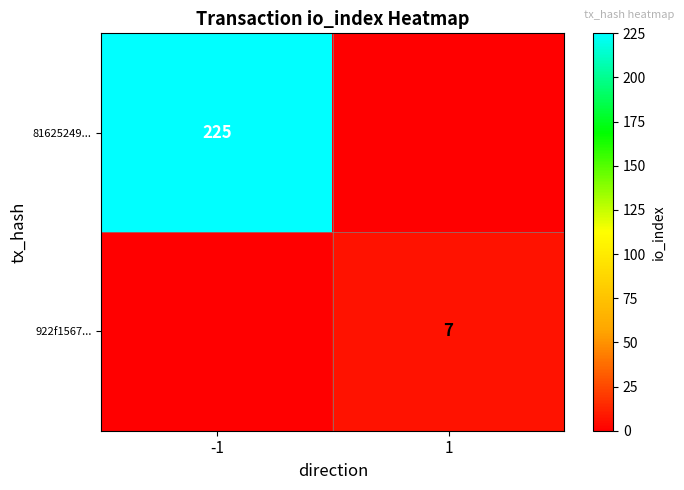

The 922f1567... series shows 7 at 1. True or false?

True